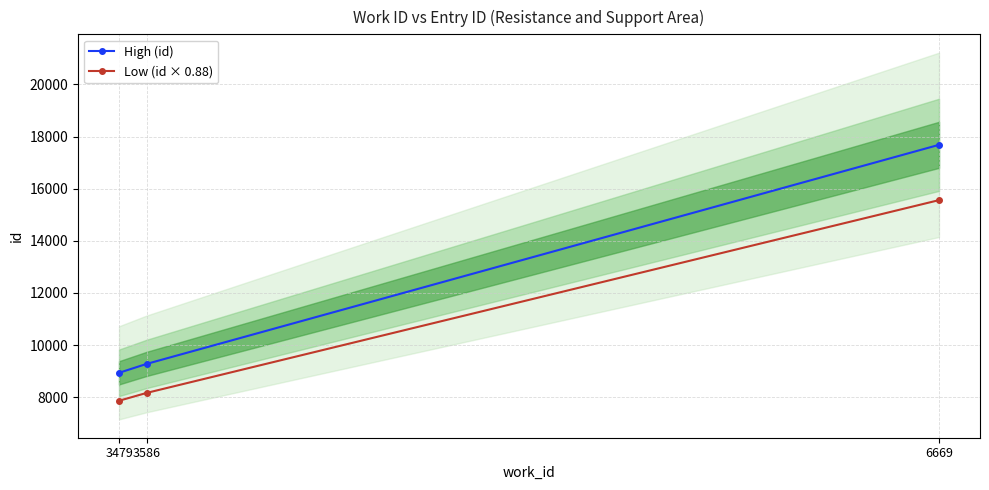

Which series changed the most between 3586 and 6669?

High (id)